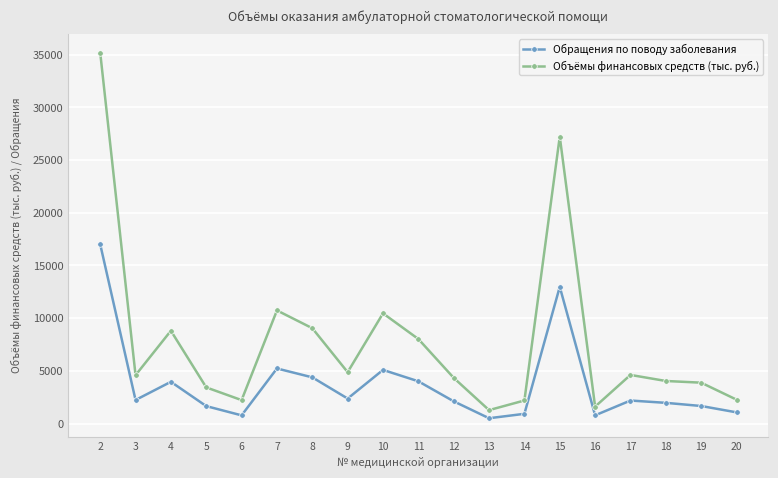

Which series has the largest total across all categories?

Объёмы финансовых средств (тыс. руб.)